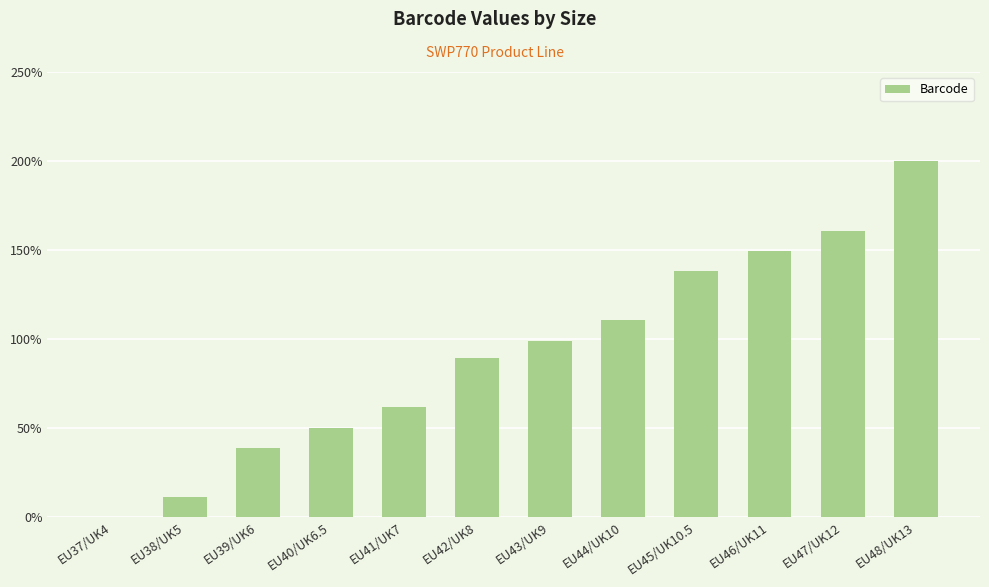

The chart shows a value of 61.8 at EU41/UK7. True or false?

True